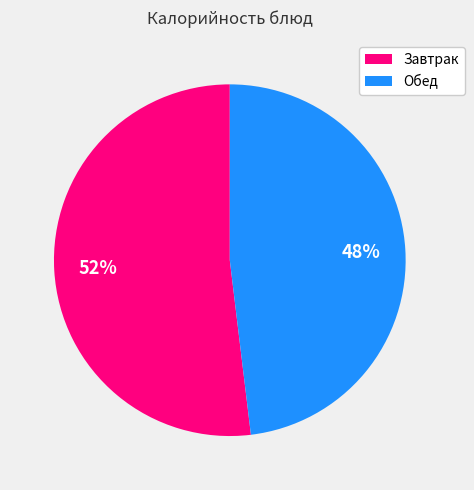

To the nearest percent, what is the difference between the largest and smallest slice percentages?

4%